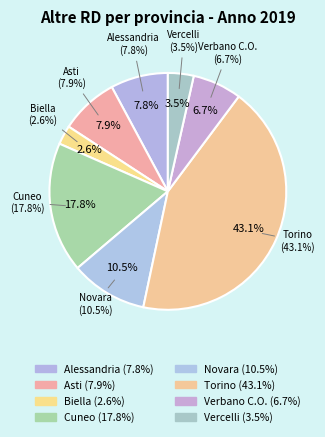

Combined, do Torino and Cuneo account for over 50%?

Yes